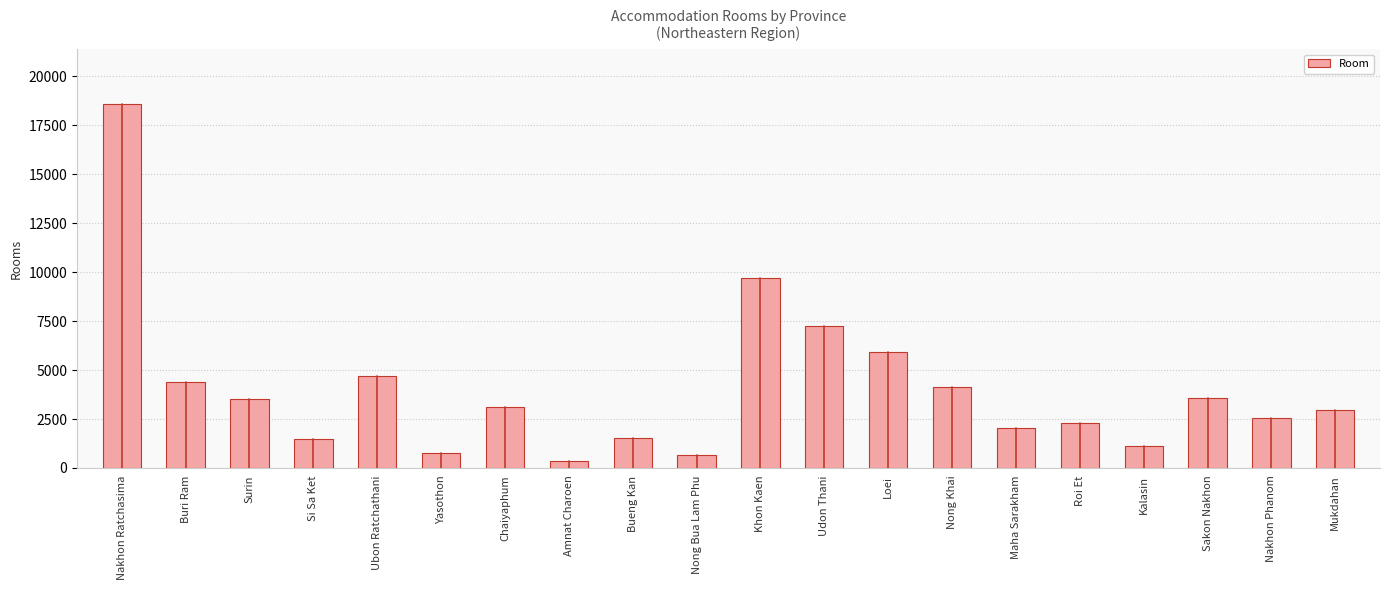

What is the value of the 19th bar from the left?

2532